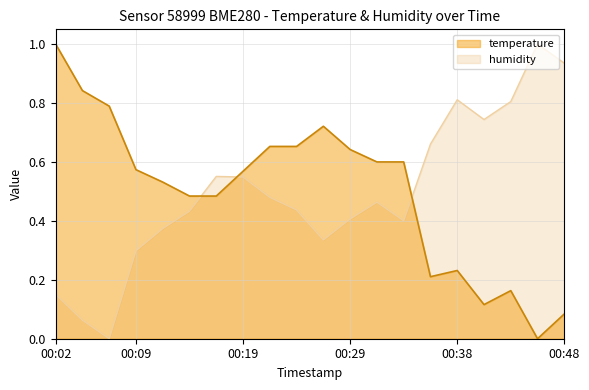

List the labels in order of humidity value, largest first.

00:46, 00:48, 00:38, 00:43, 00:41, 00:36, 00:16, 00:19, 00:21, 00:31, 00:24, 00:14, 00:29, 00:34, 00:12, 00:26, 00:09, 00:02, 00:04, 00:07